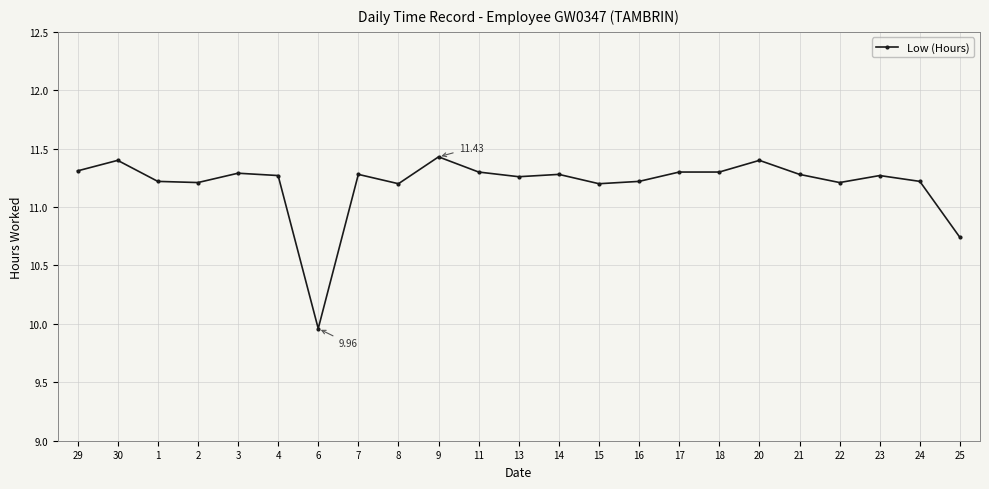

True or false: there are more than 1 points higher than both neighbors.

True